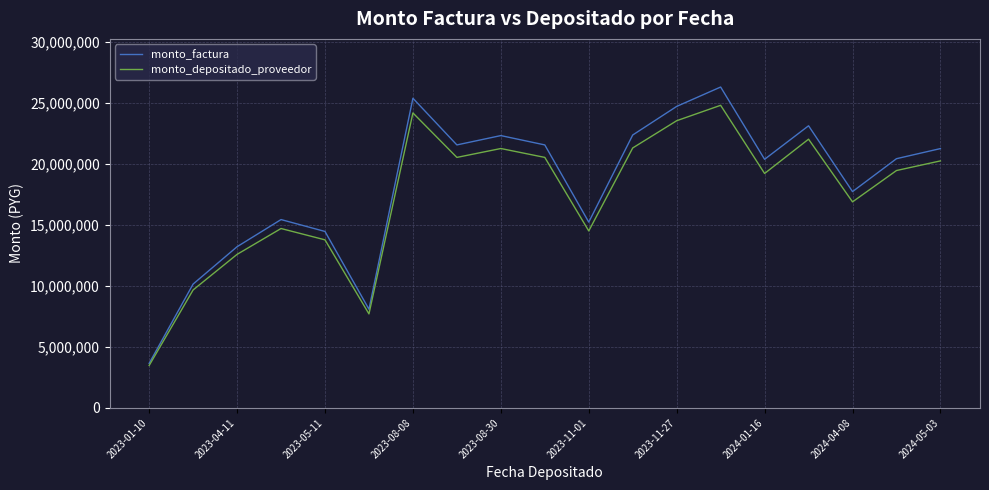

Which series has the largest total across all categories?

monto_factura